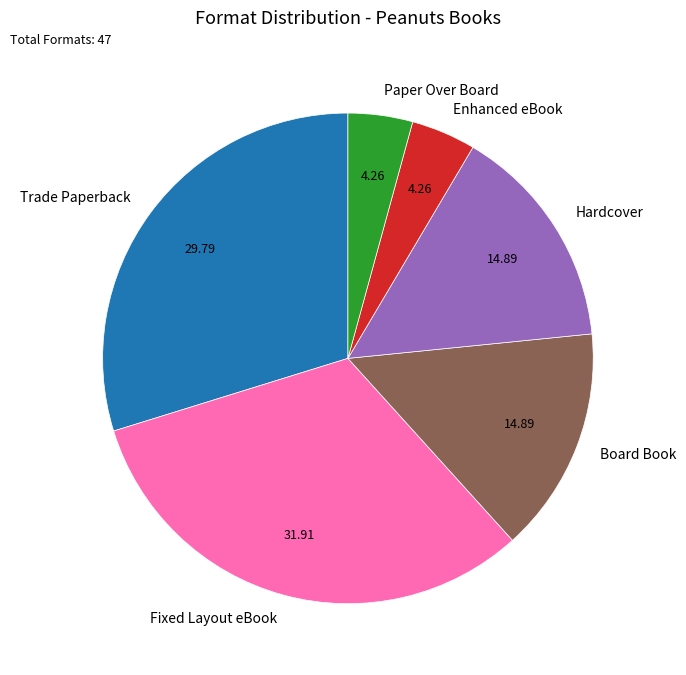

Which slice is the largest?

Fixed Layout eBook